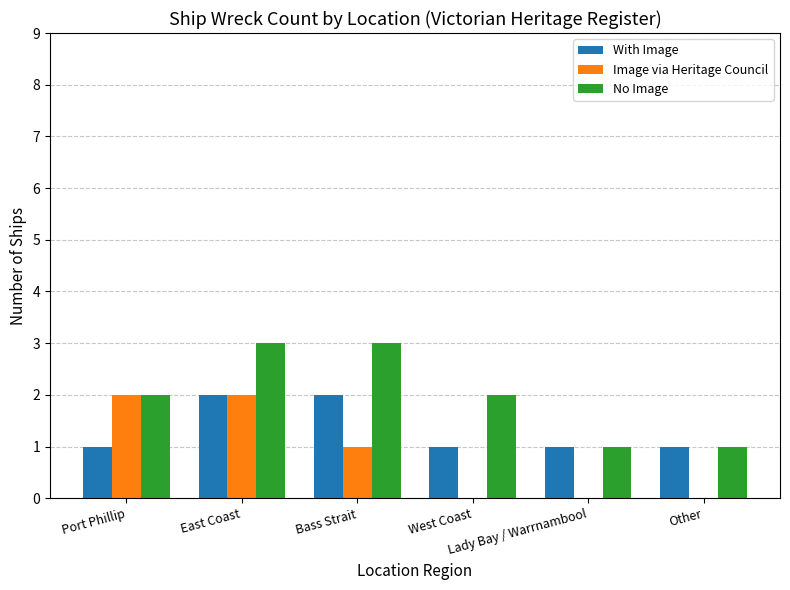

How many categories are shown in the chart?

6